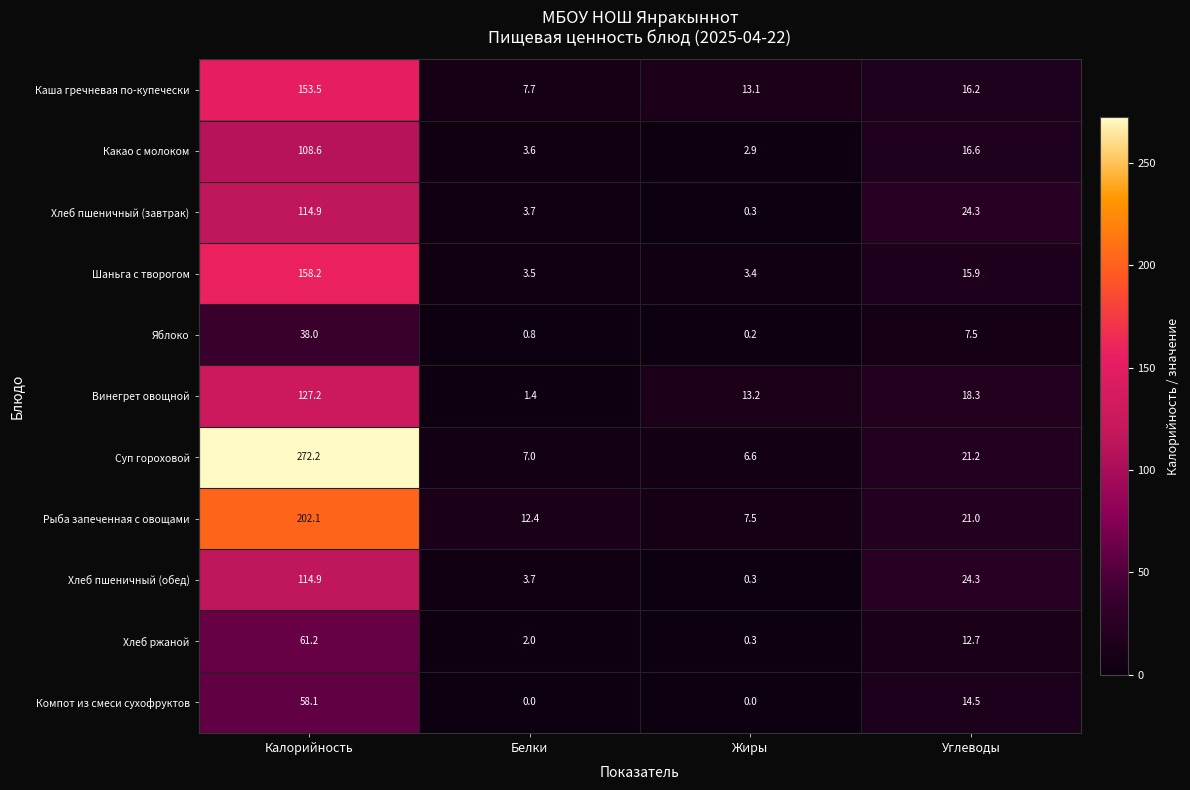

What is the difference between the highest and lowest values at Белки?

12.4